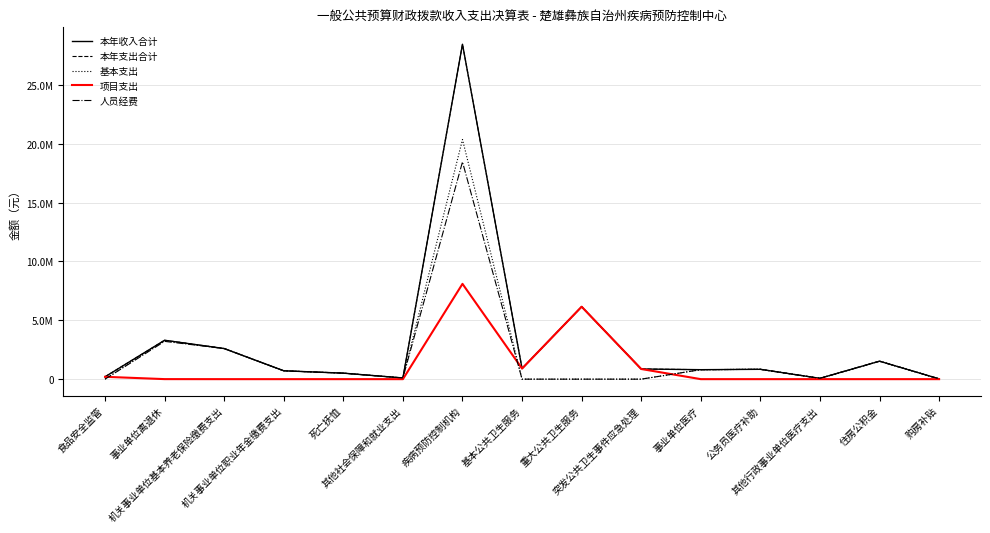

What is the total value across all series at 机关事业单位职业年金缴费支出?

2843306.5